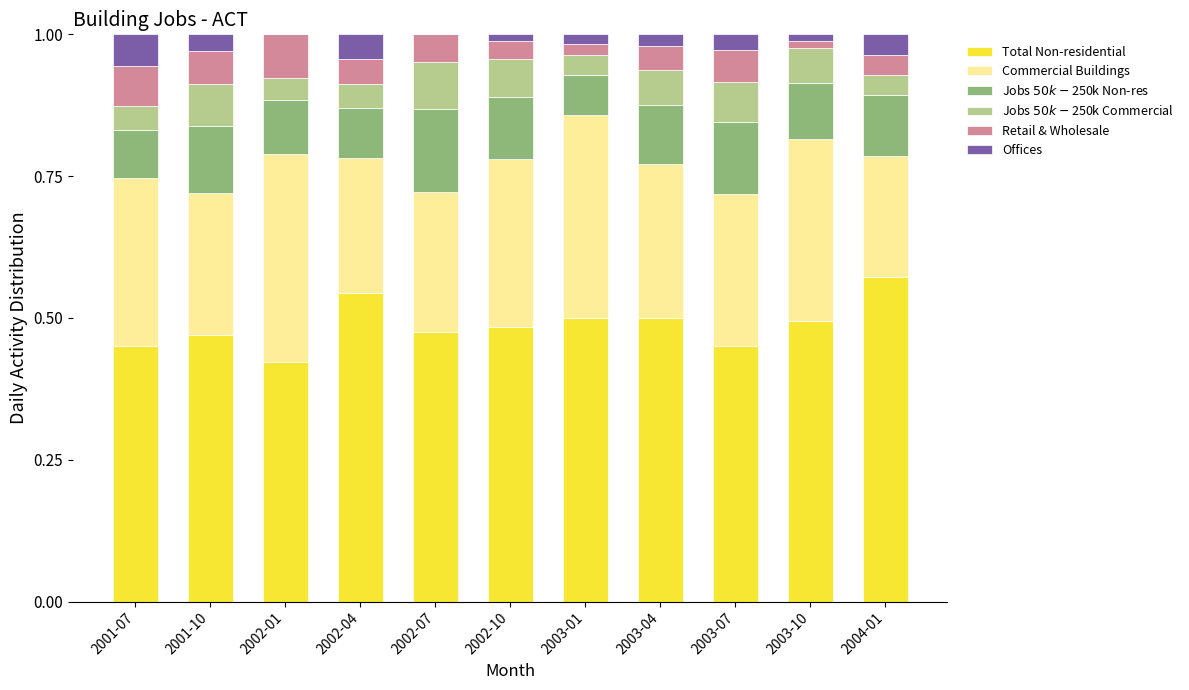

The value of Total Non-residential at 2002-07 is 0.5. True or false?

True